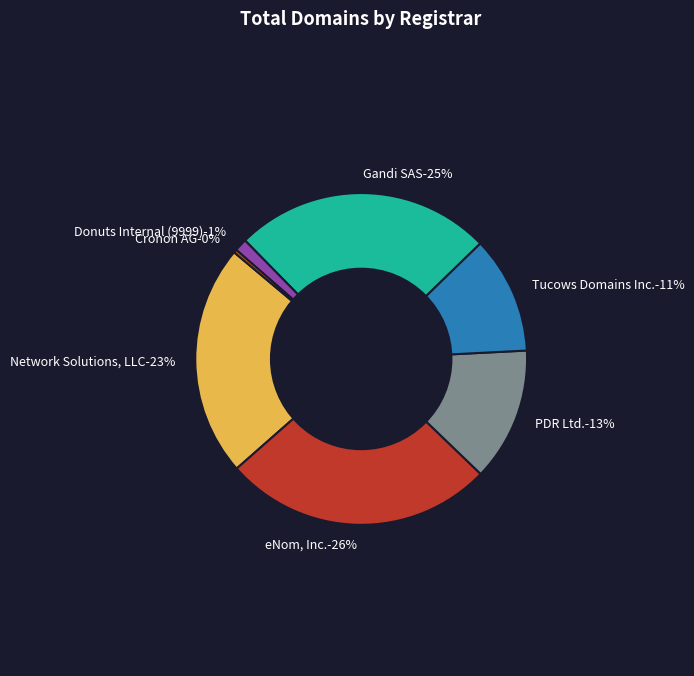

What percentage is the Donuts Internal (9999) slice, to the nearest percent?

1%